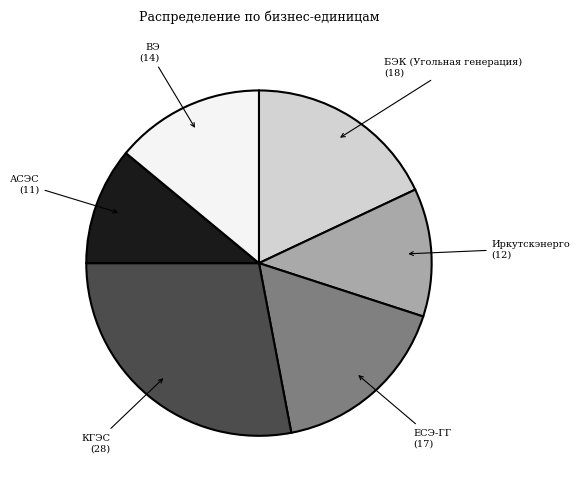

Rank the categories by value from highest to lowest.

КГЭС, БЭК (Угольная генерация), ЕСЭ-ГГ, ВЭ, Иркутскэнерго, АСЭС